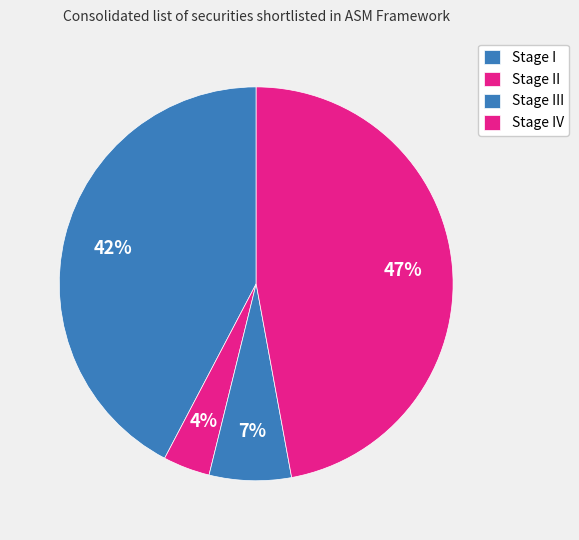

Count the number of slices in the pie.

4